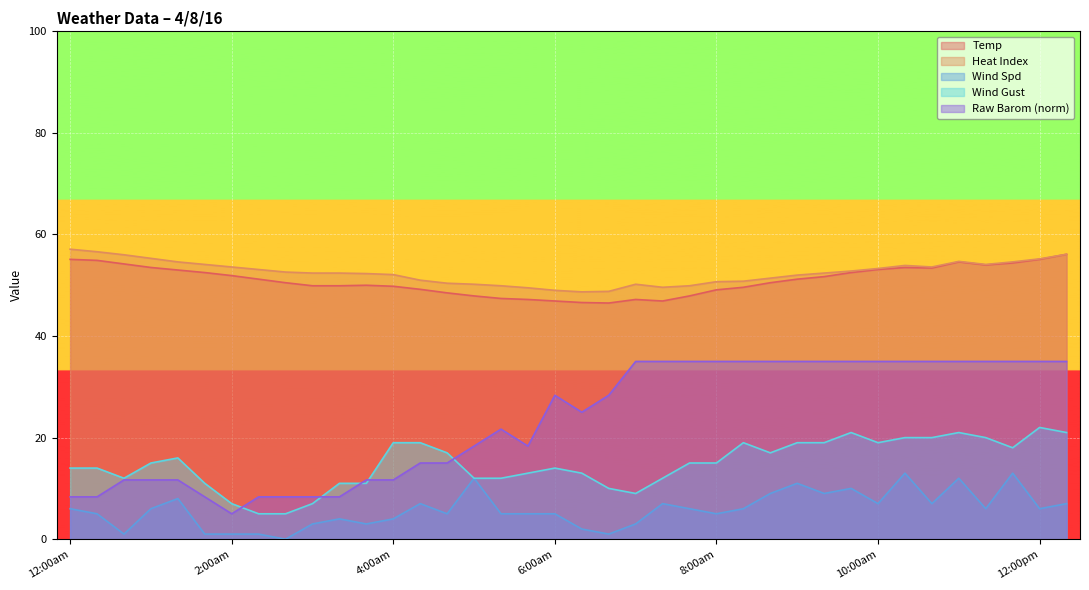

Which category has the lowest value across all series?

2:40am